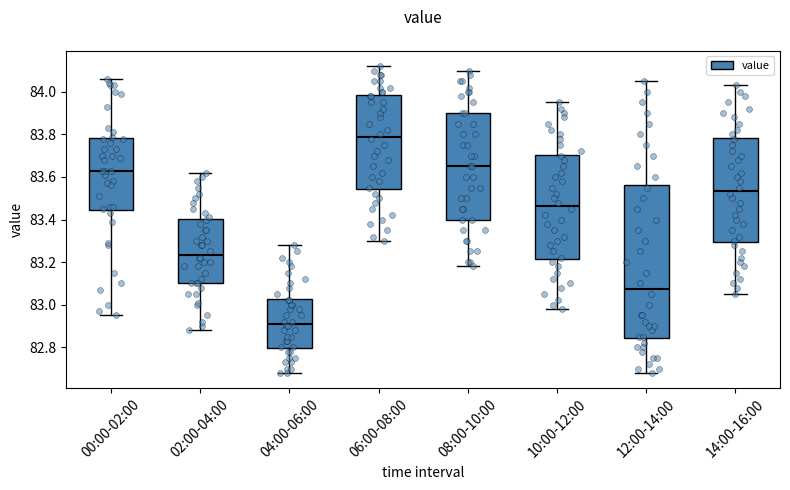

Reading left to right, transcribe this box plot: for each box, give where its median line is, the range the box spans, and where its two whiskers end, as read against the y-axis. The values are not printed on the chart, so give them approximately, as read against the axis.

00:00-02:00: median 83.64, box 83.44 to 83.78, whiskers 82.96 to 84.06
02:00-04:00: median 83.24, box 83.10 to 83.40, whiskers 82.88 to 83.62
04:00-06:00: median 82.92, box 82.80 to 83.02, whiskers 82.68 to 83.28
06:00-08:00: median 83.80, box 83.54 to 83.98, whiskers 83.30 to 84.12
08:00-10:00: median 83.66, box 83.40 to 83.90, whiskers 83.18 to 84.10
10:00-12:00: median 83.46, box 83.22 to 83.70, whiskers 82.98 to 83.96
12:00-14:00: median 83.08, box 82.84 to 83.56, whiskers 82.68 to 84.06
14:00-16:00: median 83.54, box 83.30 to 83.78, whiskers 83.06 to 84.04